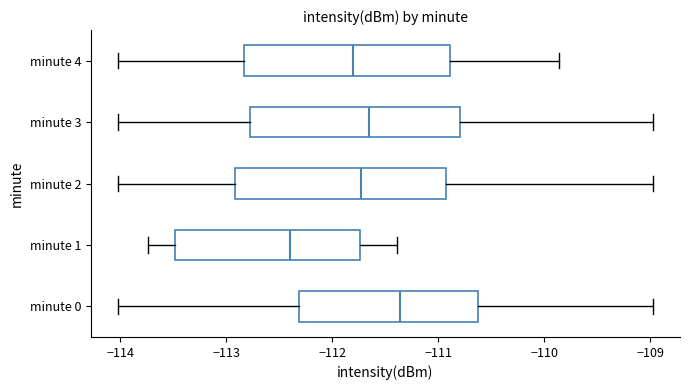

Which box's median line is the furthest to the right?

minute 0